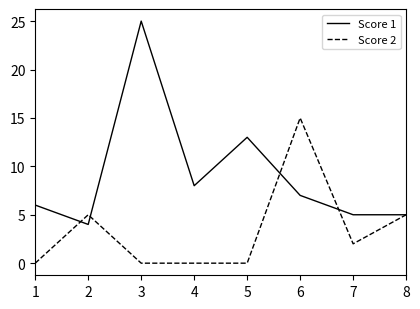

At which category does the chart reach its peak across all series?

3